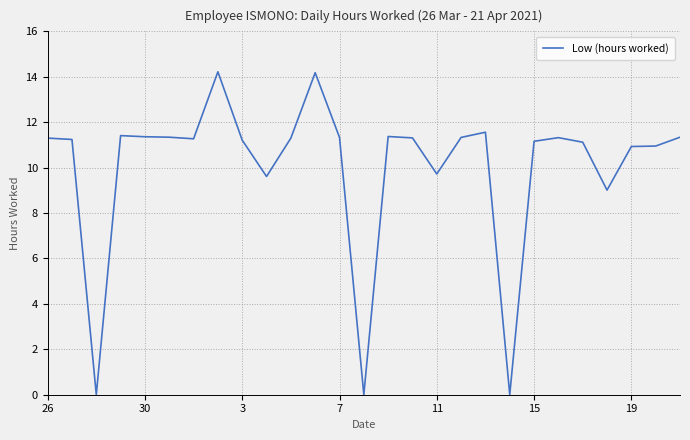

What is the maximum value shown in the chart?

14.2